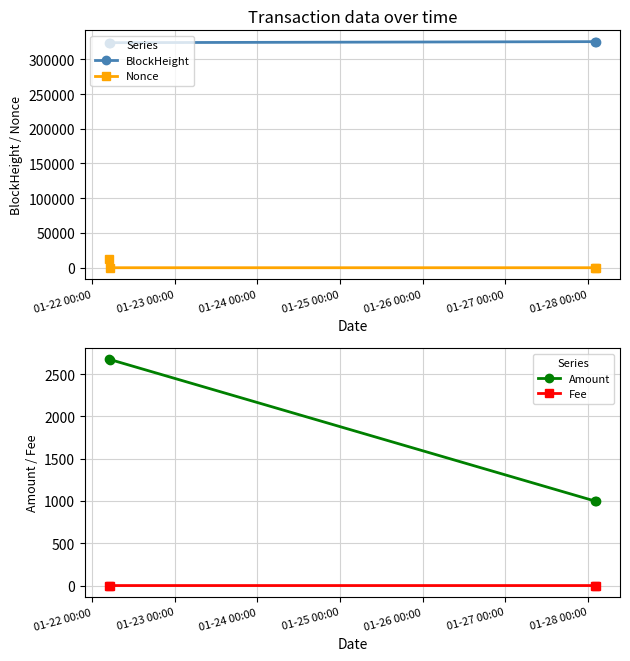

True or false: BlockHeight and Fee intersect in this chart.

False